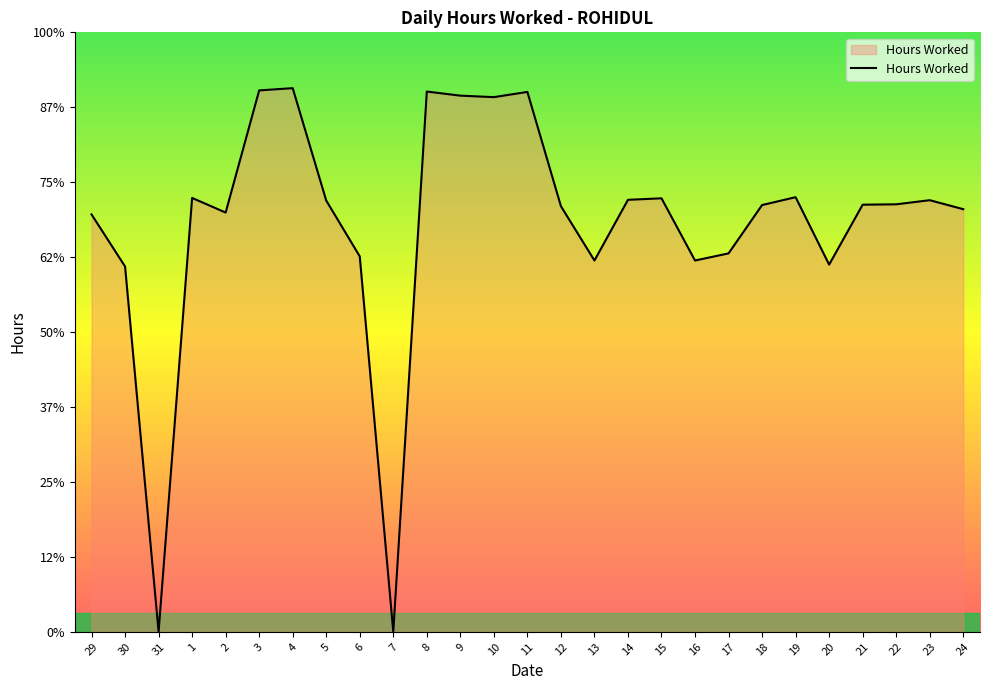

Is it true that the value at 18 is 11.4?

True